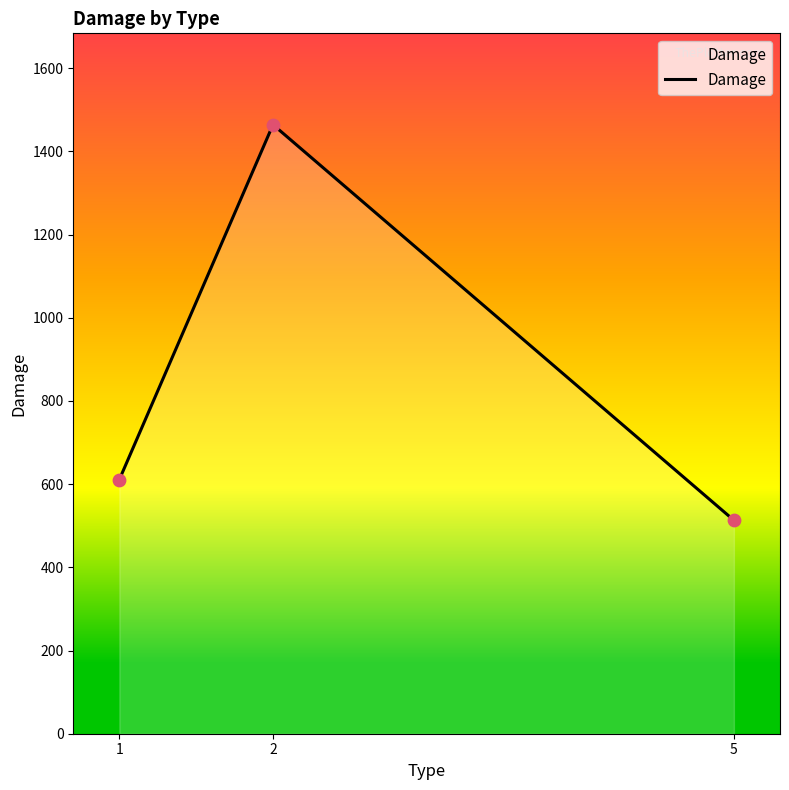

Which has a higher value, 1 or 5?

1